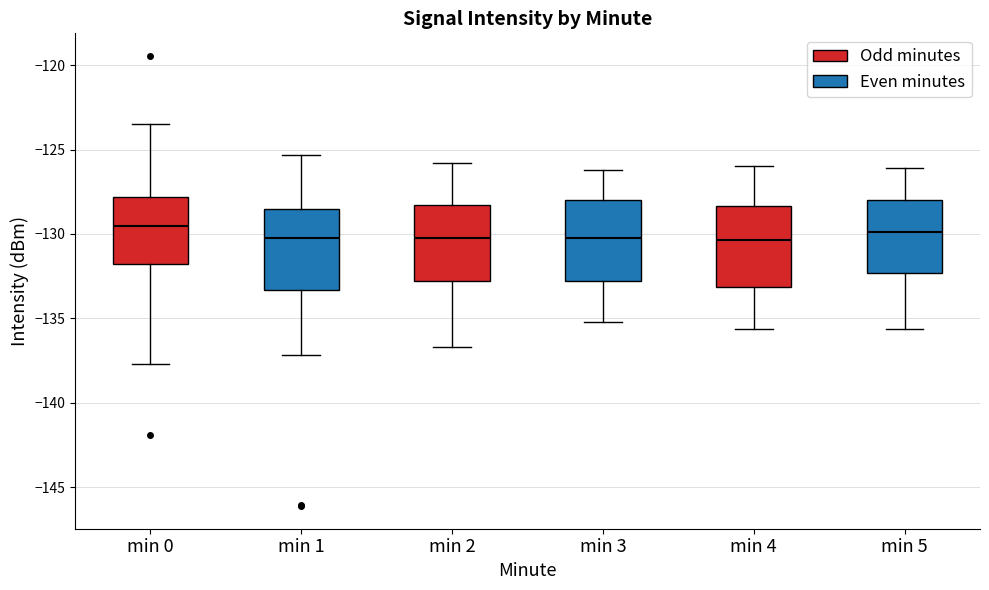

Reading left to right, transcribe this box plot: for each box, give where its median line is, the range the box spans, and where its two whiskers end, as read against the y-axis. The values are not printed on the chart, so give them approximately, as read against the axis.

min 0: median -129.5, box -132.0 to -128.0, whiskers -137.5 to -123.5
min 1: median -130.0, box -133.5 to -128.5, whiskers -137.0 to -125.5
min 2: median -130.0, box -133.0 to -128.5, whiskers -136.5 to -126.0
min 3: median -130.0, box -133.0 to -128.0, whiskers -135.0 to -126.0
min 4: median -130.5, box -133.0 to -128.5, whiskers -135.5 to -126.0
min 5: median -130.0, box -132.5 to -128.0, whiskers -135.5 to -126.0